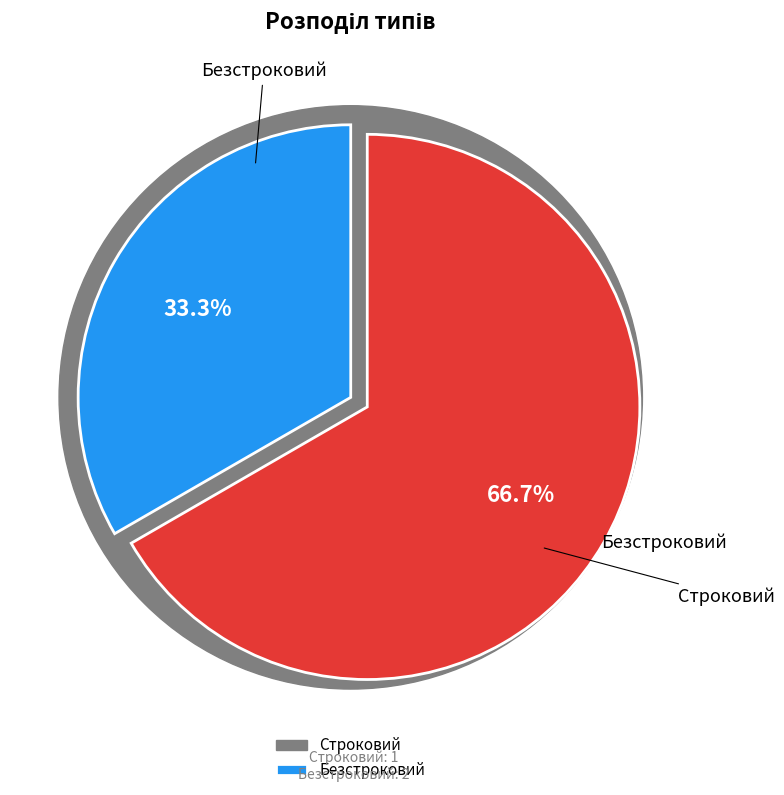

Is it true that Строковий is 33% of the pie?

True